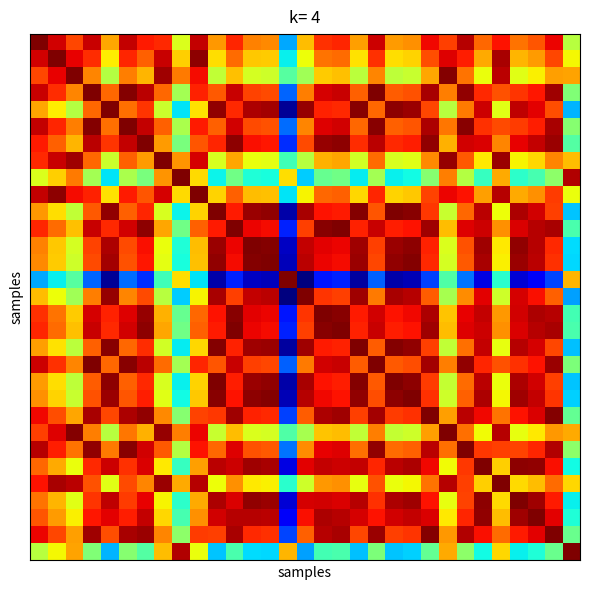

At which category is the sum across all series the highest?

22